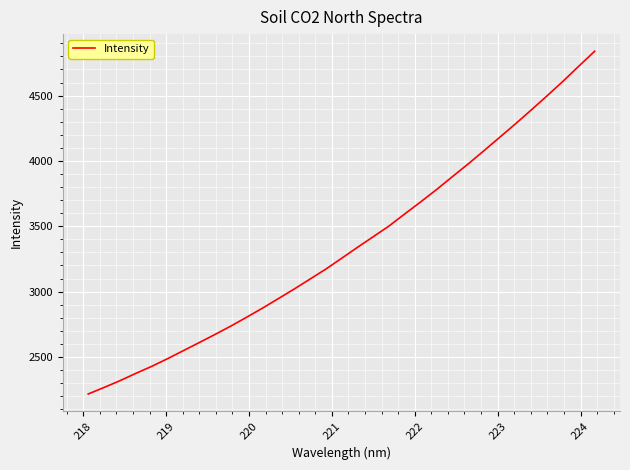

True or false: the data has more than 1 interior local peaks.

False